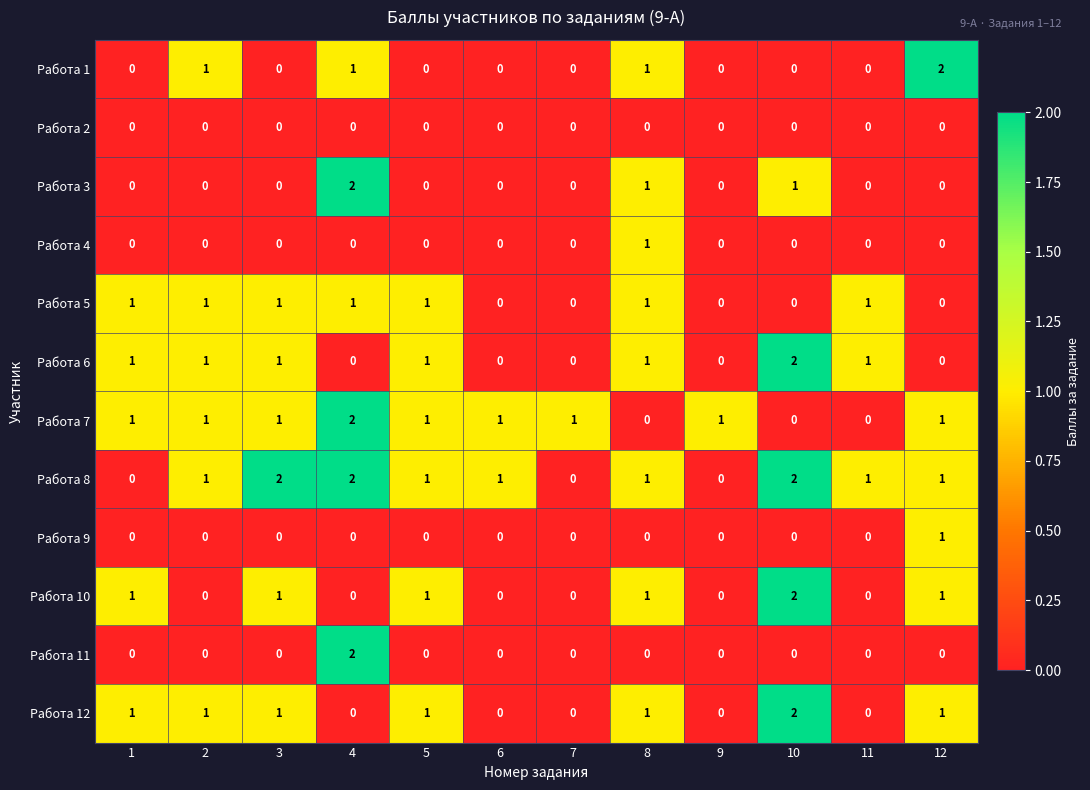

Which series has the largest total across all categories?

Работа 8